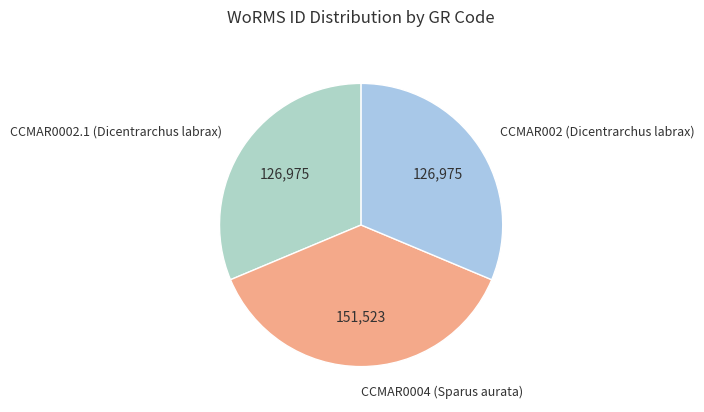

Which has a higher value, CCMAR002 (Dicentrarchus labrax) or CCMAR0004 (Sparus aurata)?

CCMAR0004 (Sparus aurata)